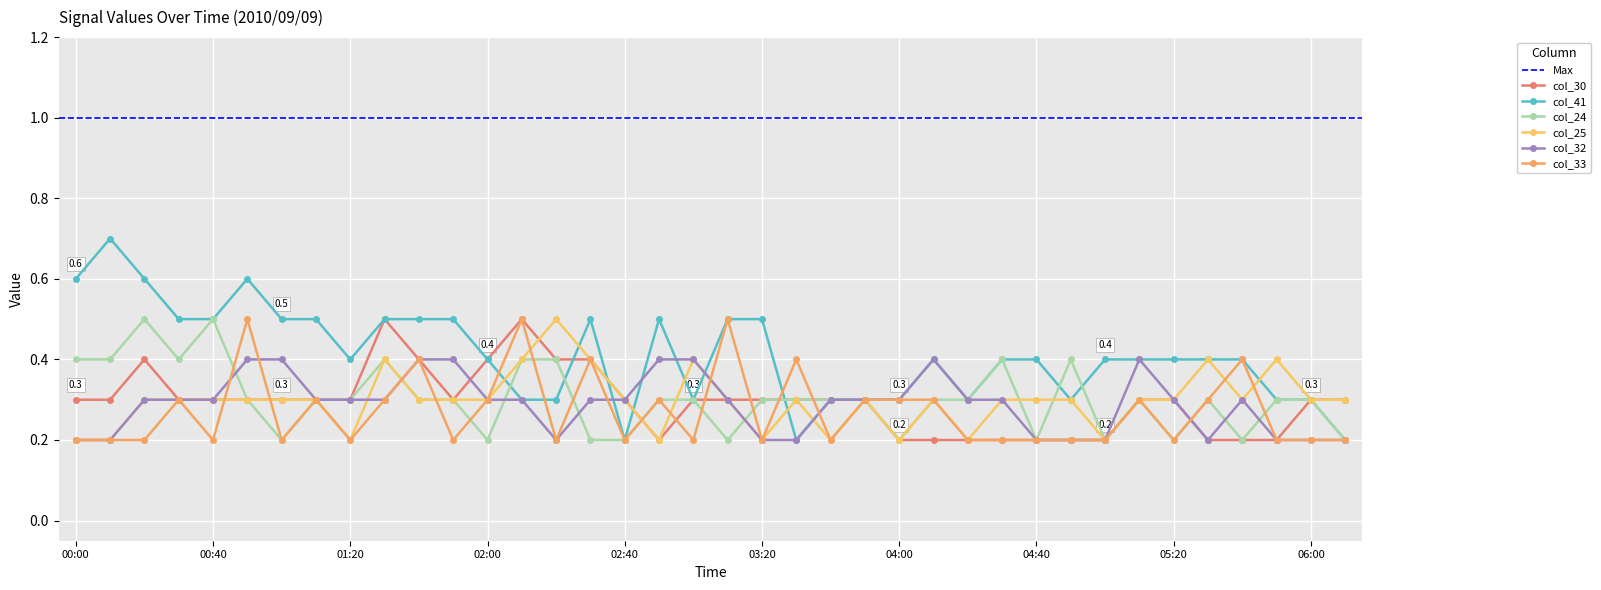

What is the difference between the maximum and minimum values in the col_33 series?

0.3